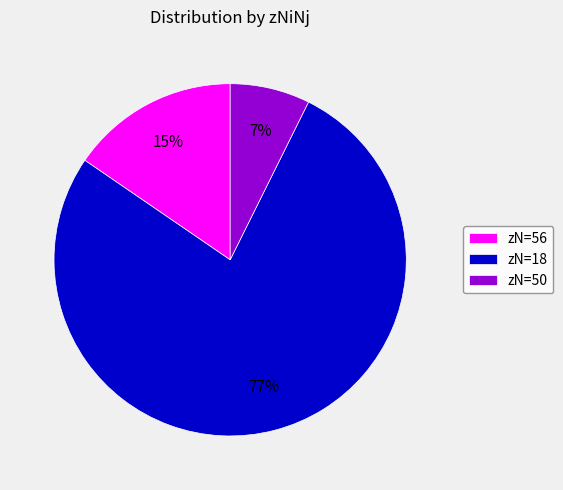

Combined, do zN=18 and zN=50 account for over 50%?

Yes